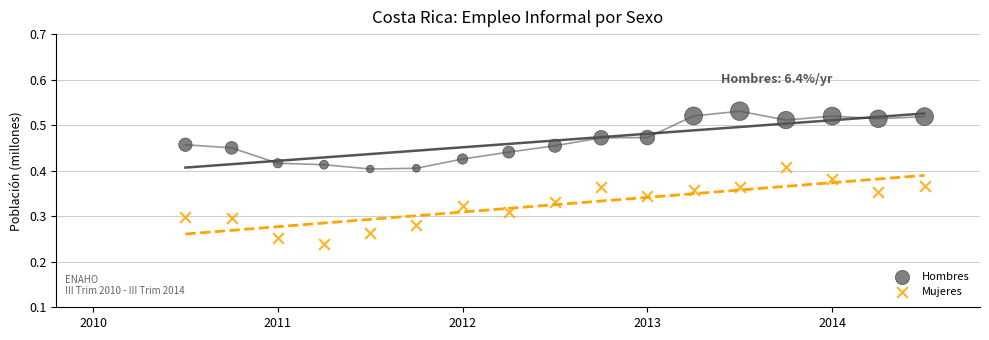

Which series contains the highest Y value?

Hombres